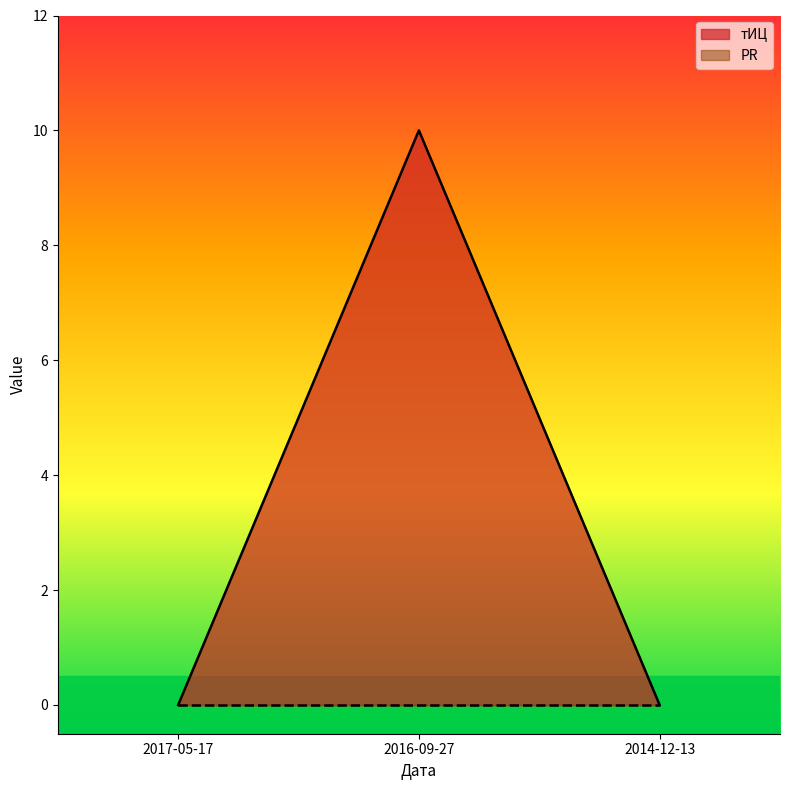

What is the label of the 1st point from the right?

2014-12-13